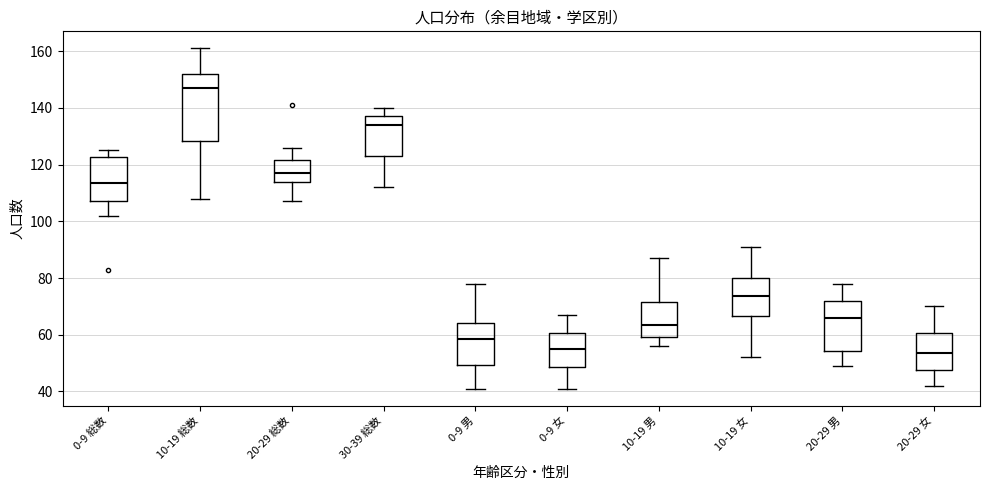

Comparing the boxes themselves (not the whiskers), which one is the tallest?

10-19 総数